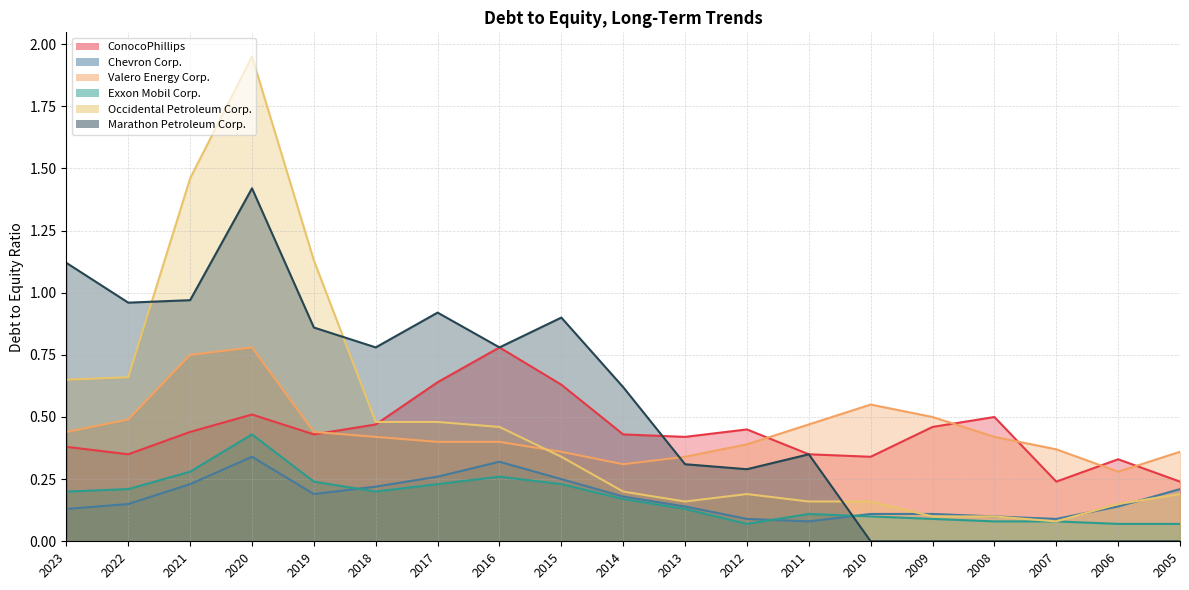

Where do Valero Energy Corp. and Marathon Petroleum Corp. first cross each other?

2014 and 2013